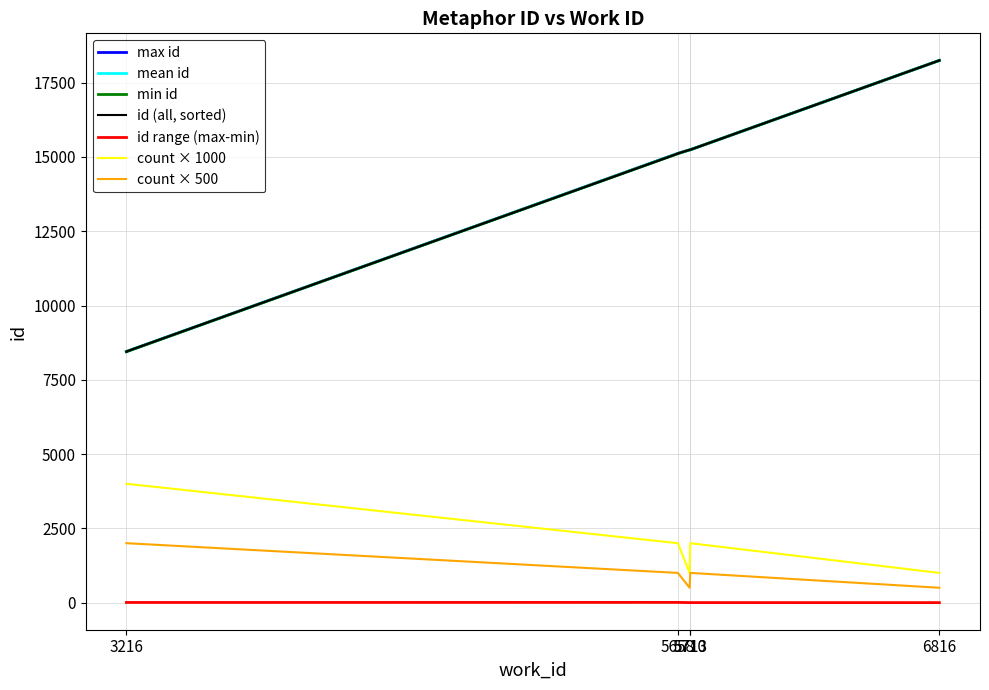

Is it true that the value at 3216 is 8446?

True